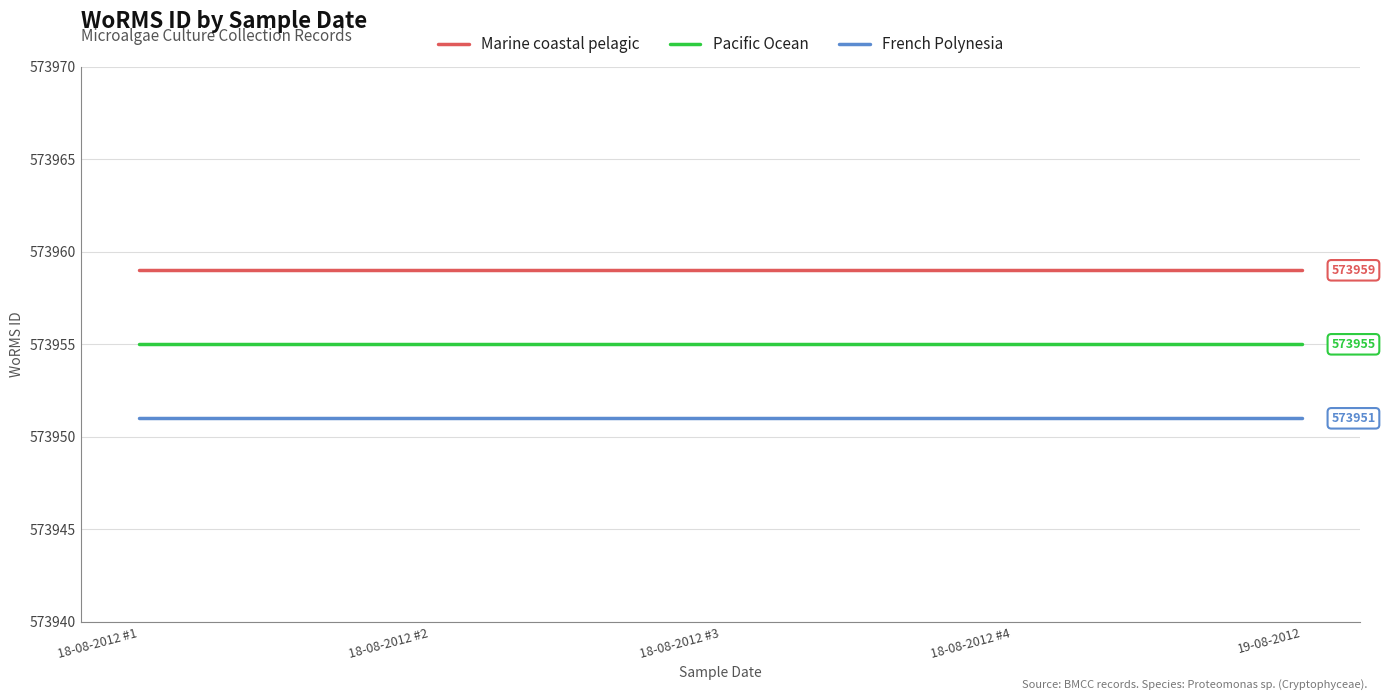

What is the lowest value of the Pacific Ocean series?

573955